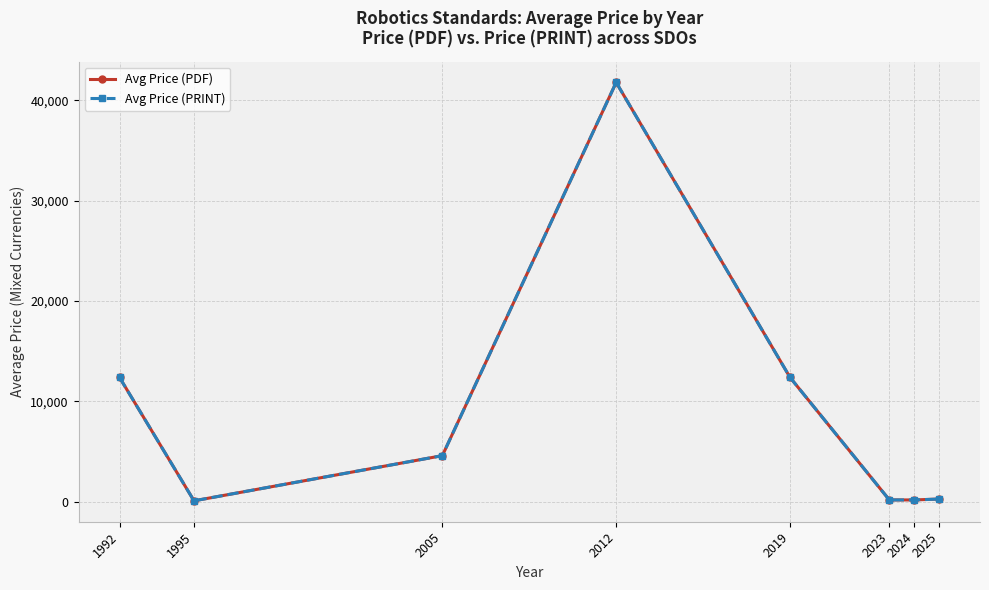

Is this an area chart (filled region under the line)?

No